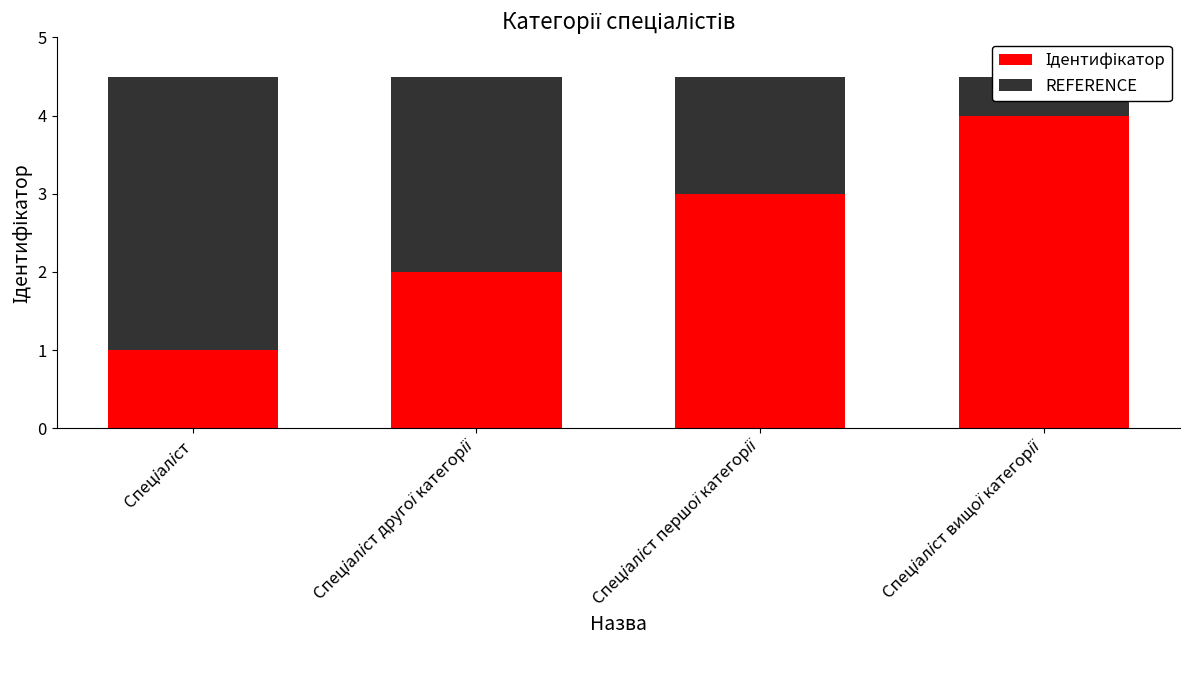

The value of Ідентифікатор at Спеціаліст другої категорії is 1.1. True or false?

False